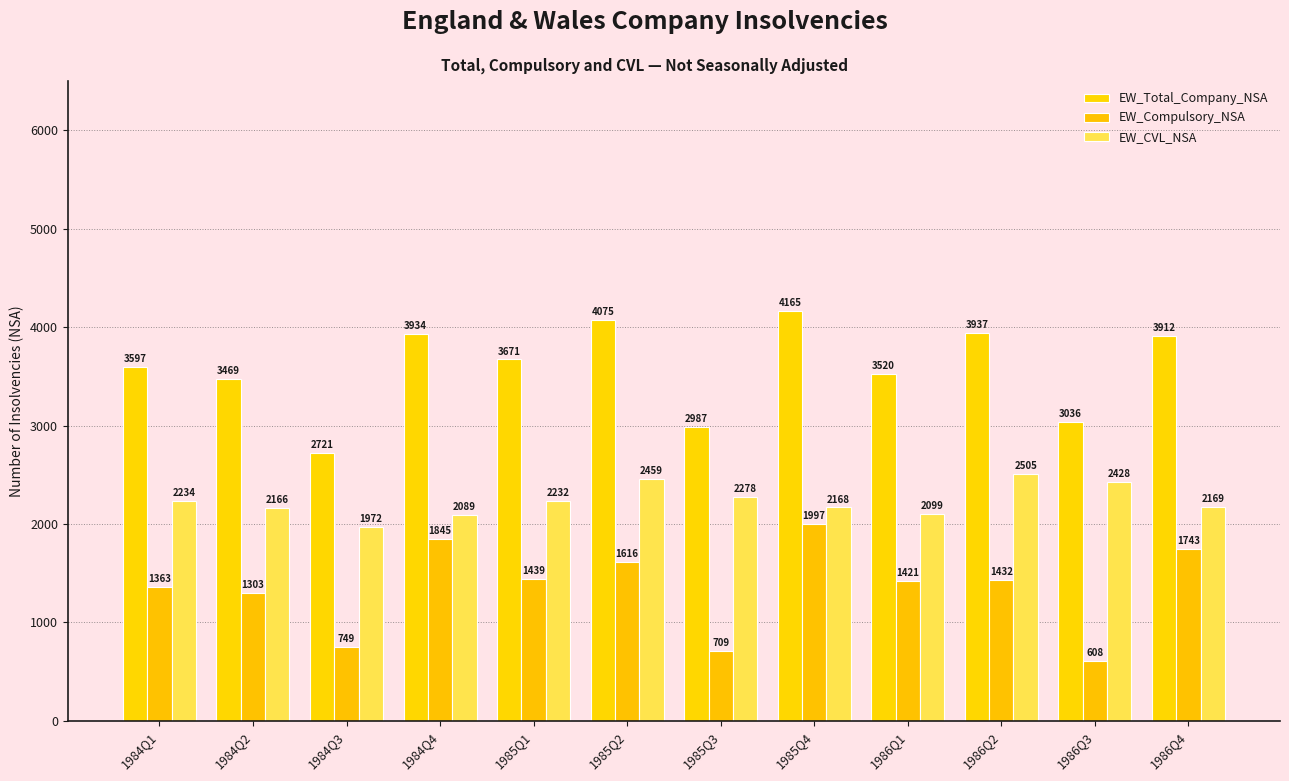

What position from the right is 1986Q2?

3